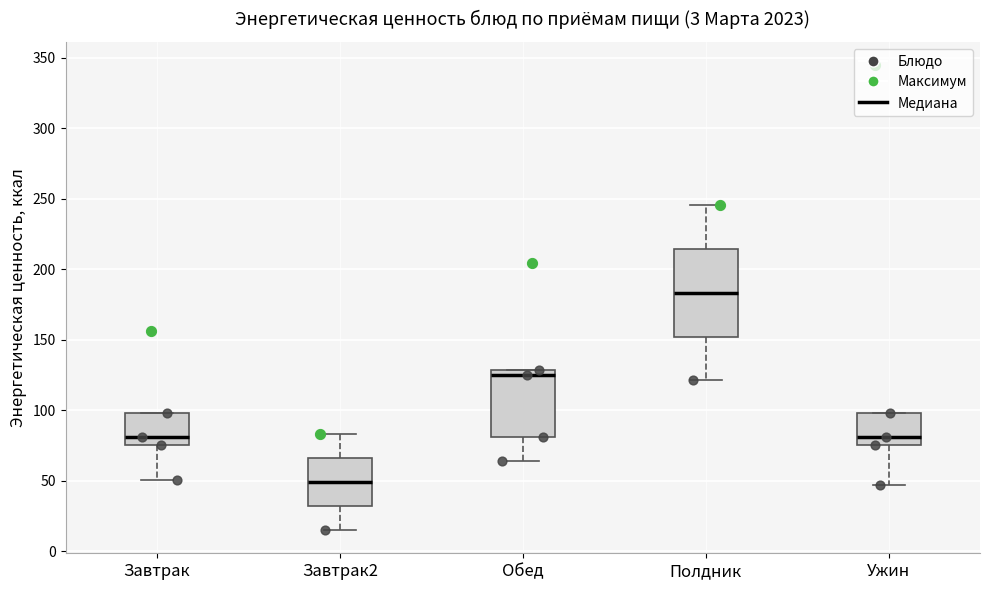

Reading left to right, transcribe this box plot: for each box, give where its median line is, the range the box spans, and where its two whiskers end, as read against the y-axis. The values are not printed on the chart, so give them approximately, as read against the axis.

Завтрак: median 80, box 75 to 100, whiskers 50 to 100
Завтрак2: median 50, box 30 to 65, whiskers 15 to 85
Обед: median 125, box 80 to 130, whiskers 65 to 130
Полдник: median 185, box 150 to 215, whiskers 120 to 245
Ужин: median 80, box 75 to 100, whiskers 45 to 100